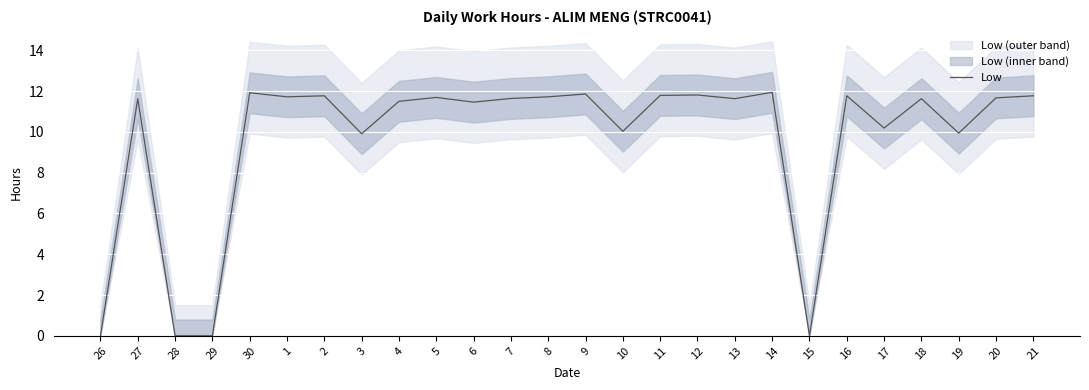

How many interior local valleys (lower than both neighbors) does the data have?

8